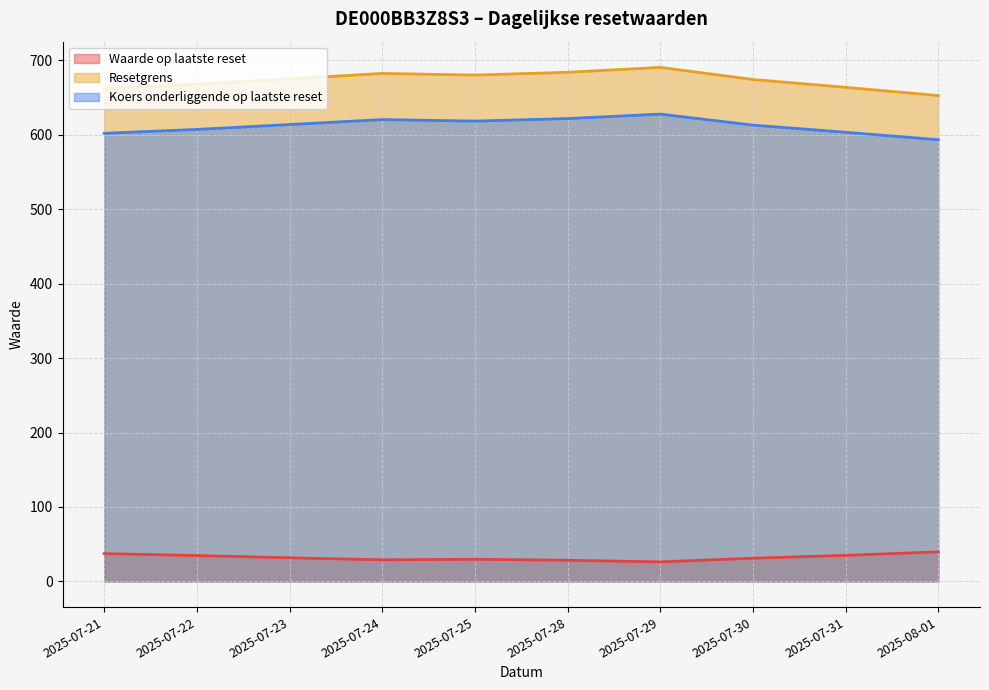

Does the chart display data point markers on the line(s)?

No